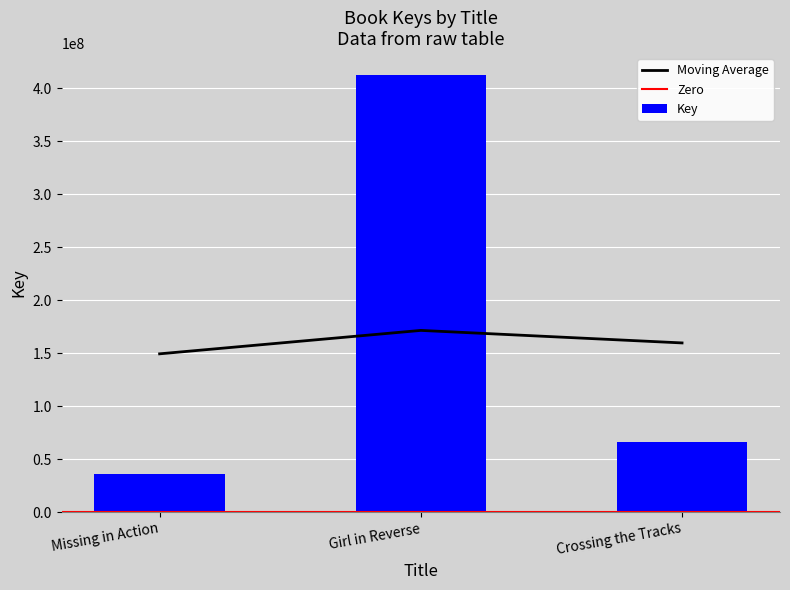

What is the difference between the values at Girl in Reverse and Crossing the Tracks?

345991934